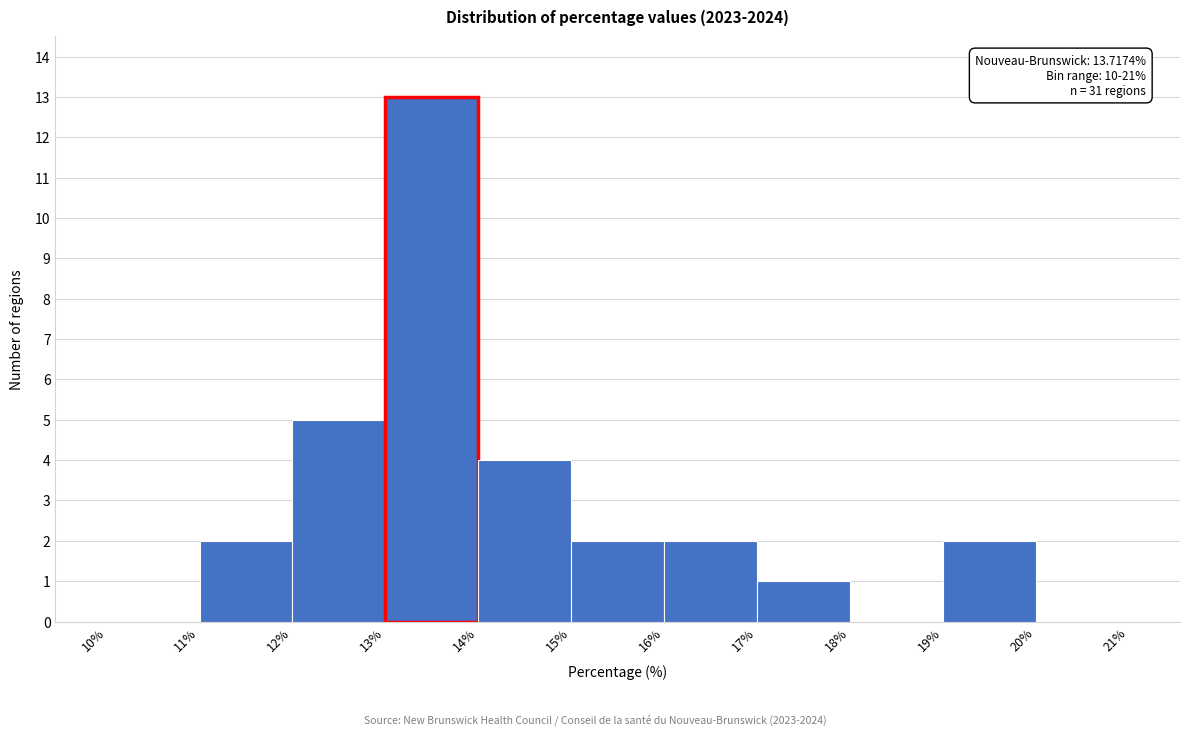

Over which range of the x-axis is the bar tallest?

13% to 14%